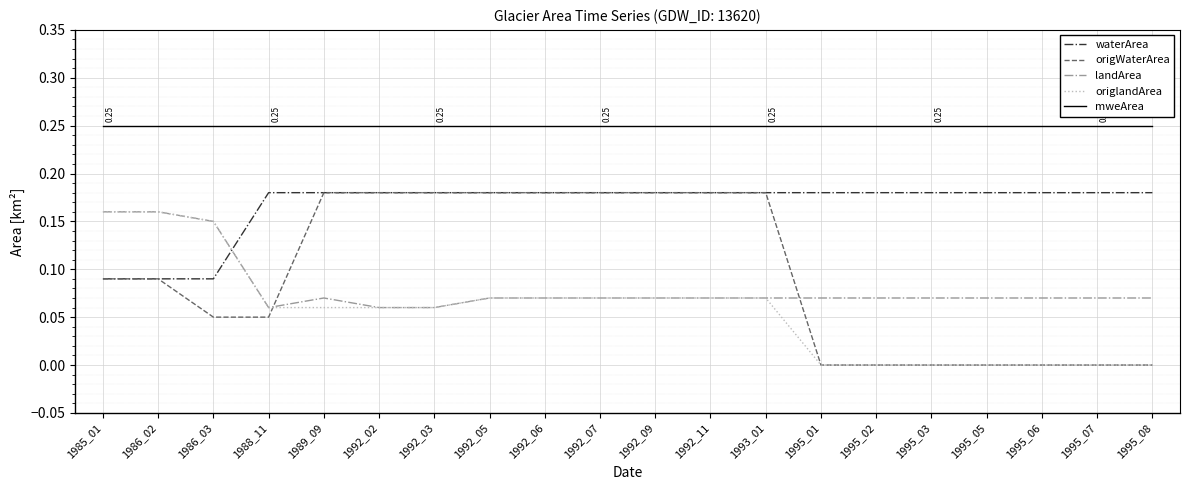

Which series ends up on top after the final intersection of landArea and waterArea?

waterArea